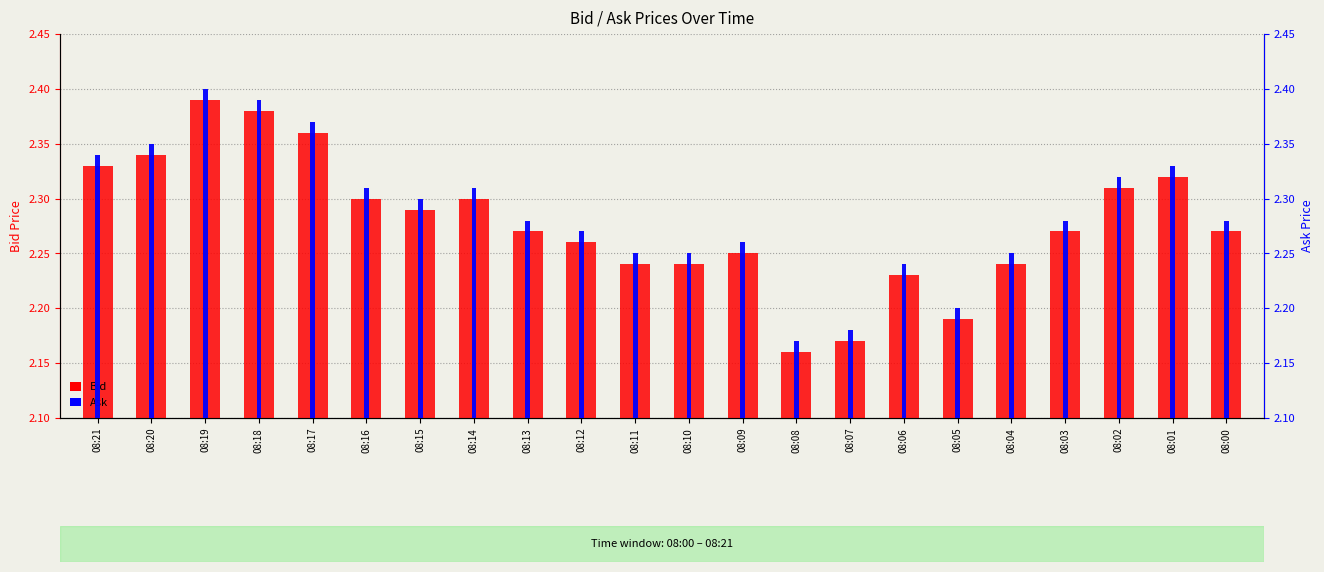

Which series changed the most between 08:11 and 08:10?

Bid